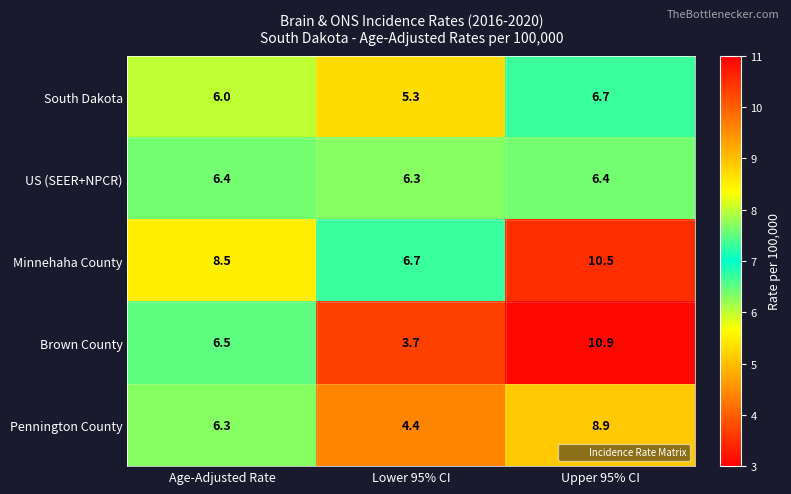

At Age-Adjusted Rate, list the series in order from smallest to largest.

South Dakota, Pennington County, US (SEER+NPCR), Brown County, Minnehaha County